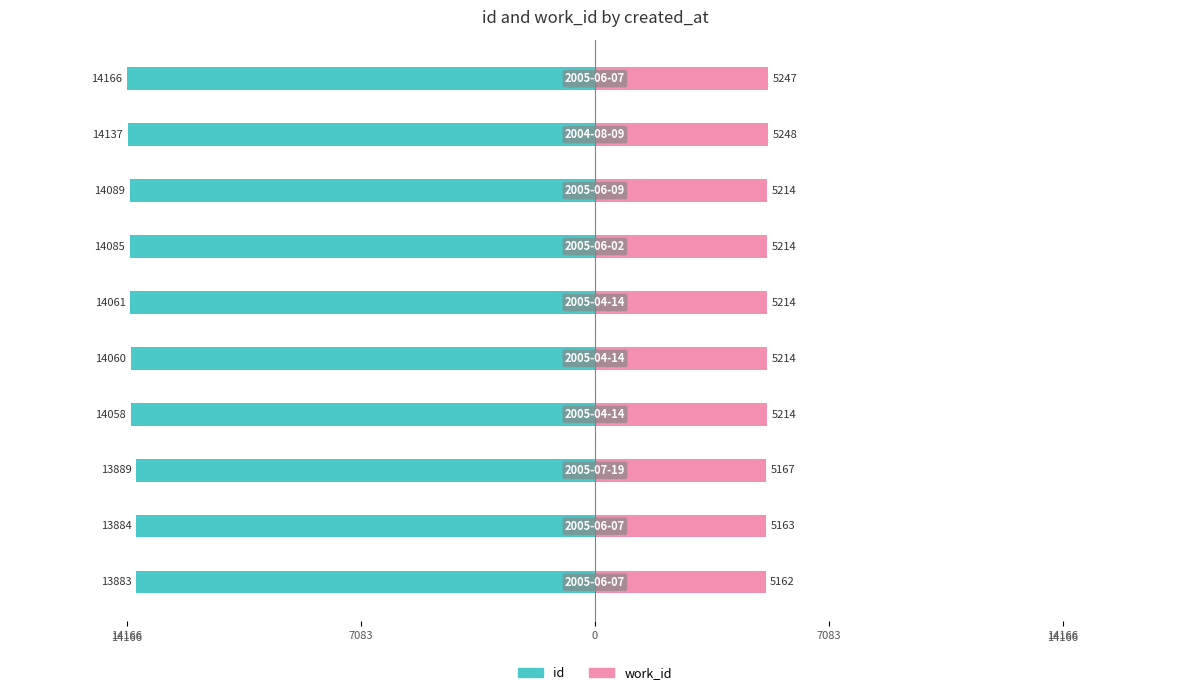

Which series changed the most between 14166 and 9?

id